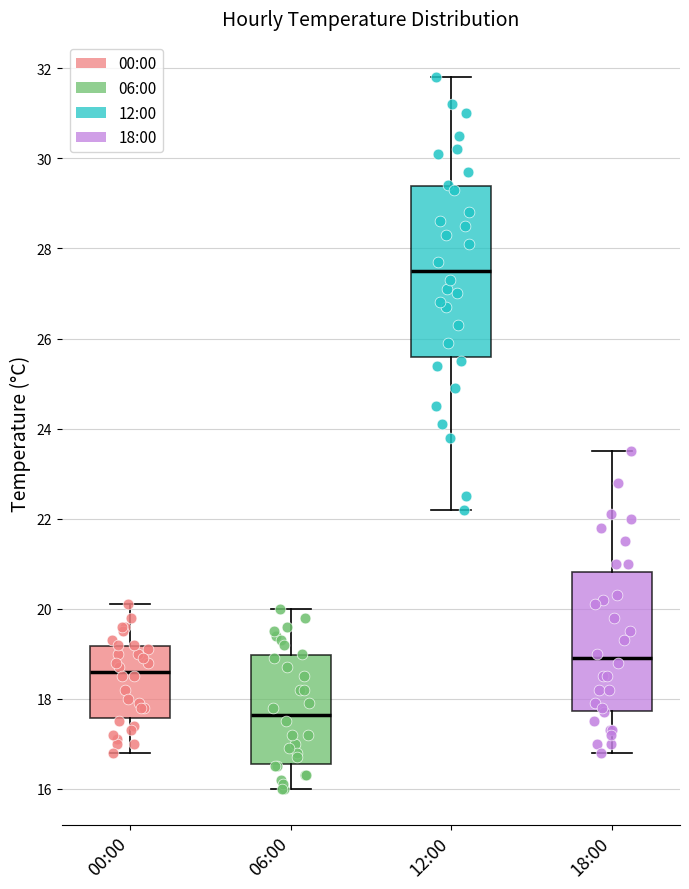

Which box is the tallest, from its lower edge to its upper edge?

12:00